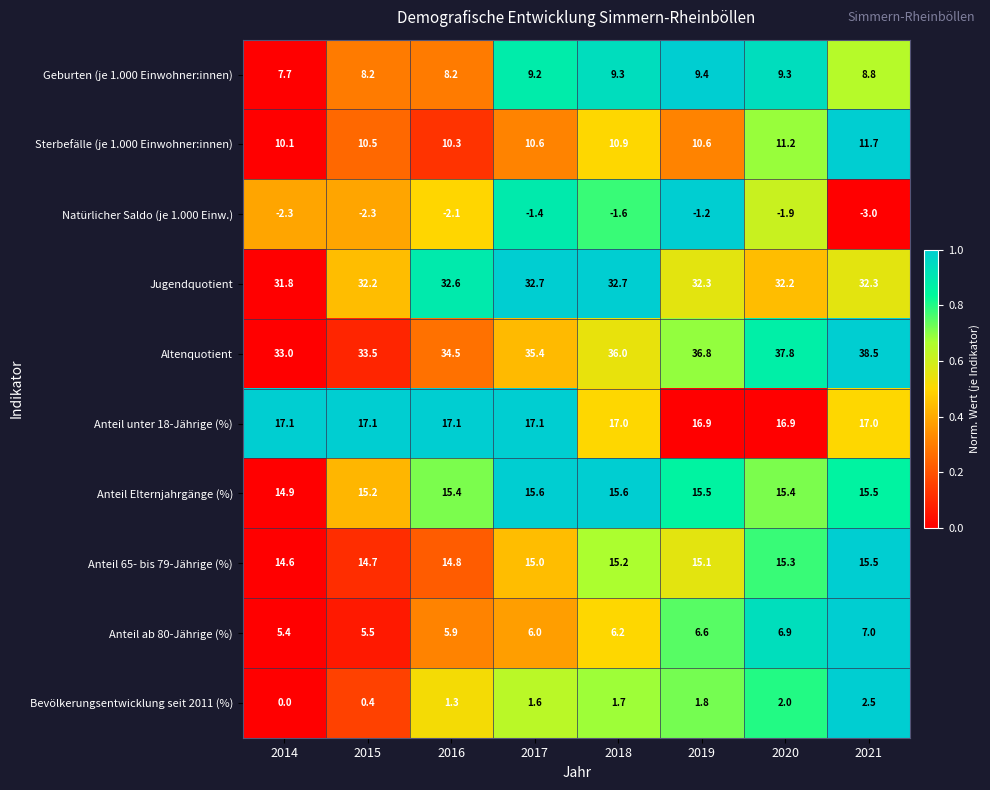

What is the sum of all Bevölkerungsentwicklung seit 2011 (%) values?

11.3